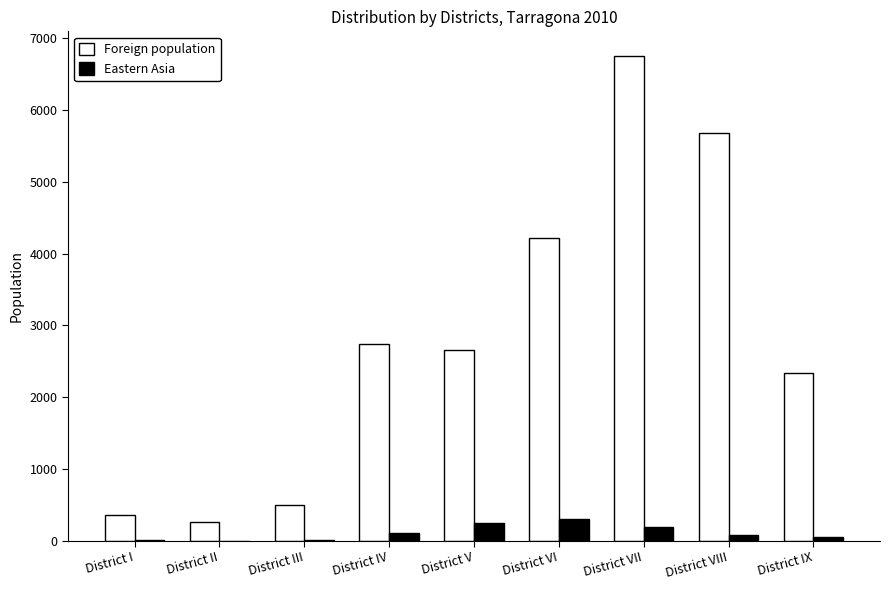

Which category has the highest value in the Foreign population series?

District VII